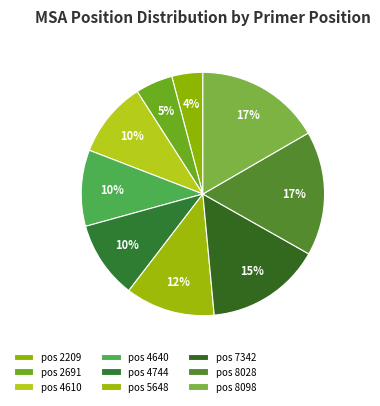

Rank the categories by value from lowest to highest.

2209, 2691, 4610, 4640, 4744, 5648, 7342, 8028, 8098